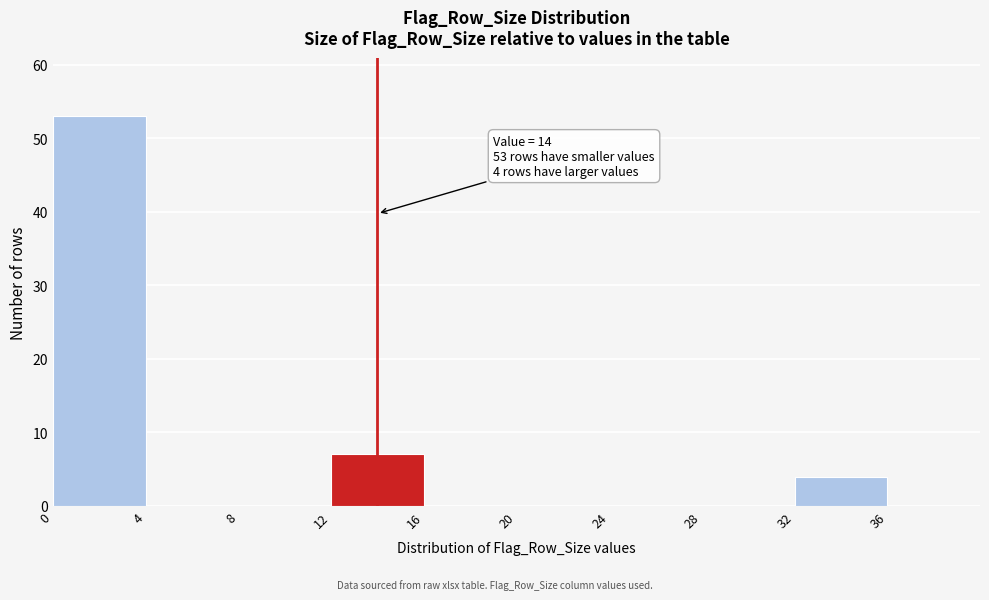

Which range on the x-axis has the tallest bar?

0 to 4